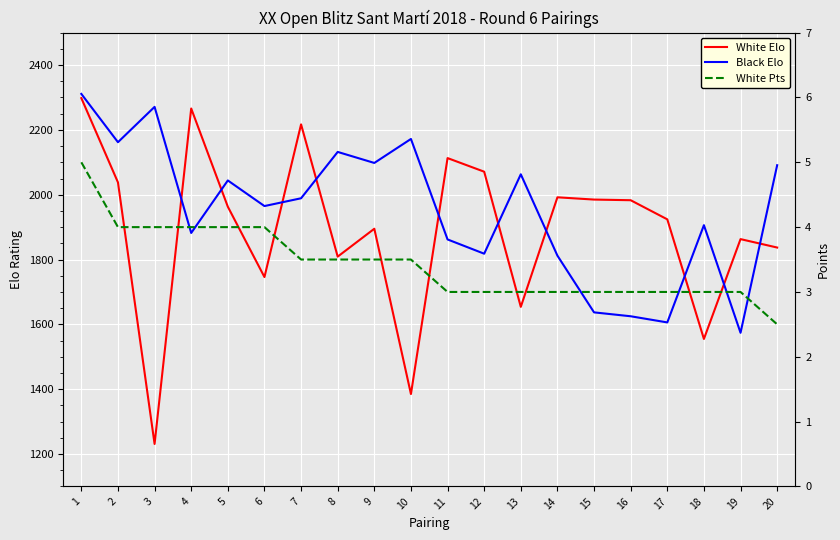

Count the number of data series in this chart.

3